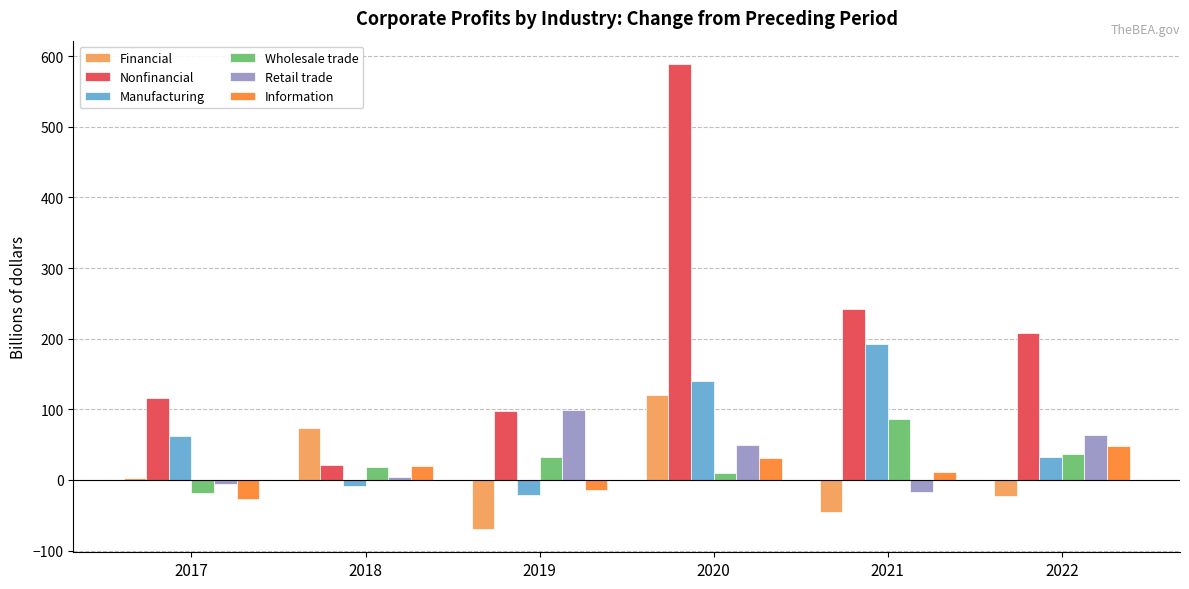

How many bars are there in total?

36